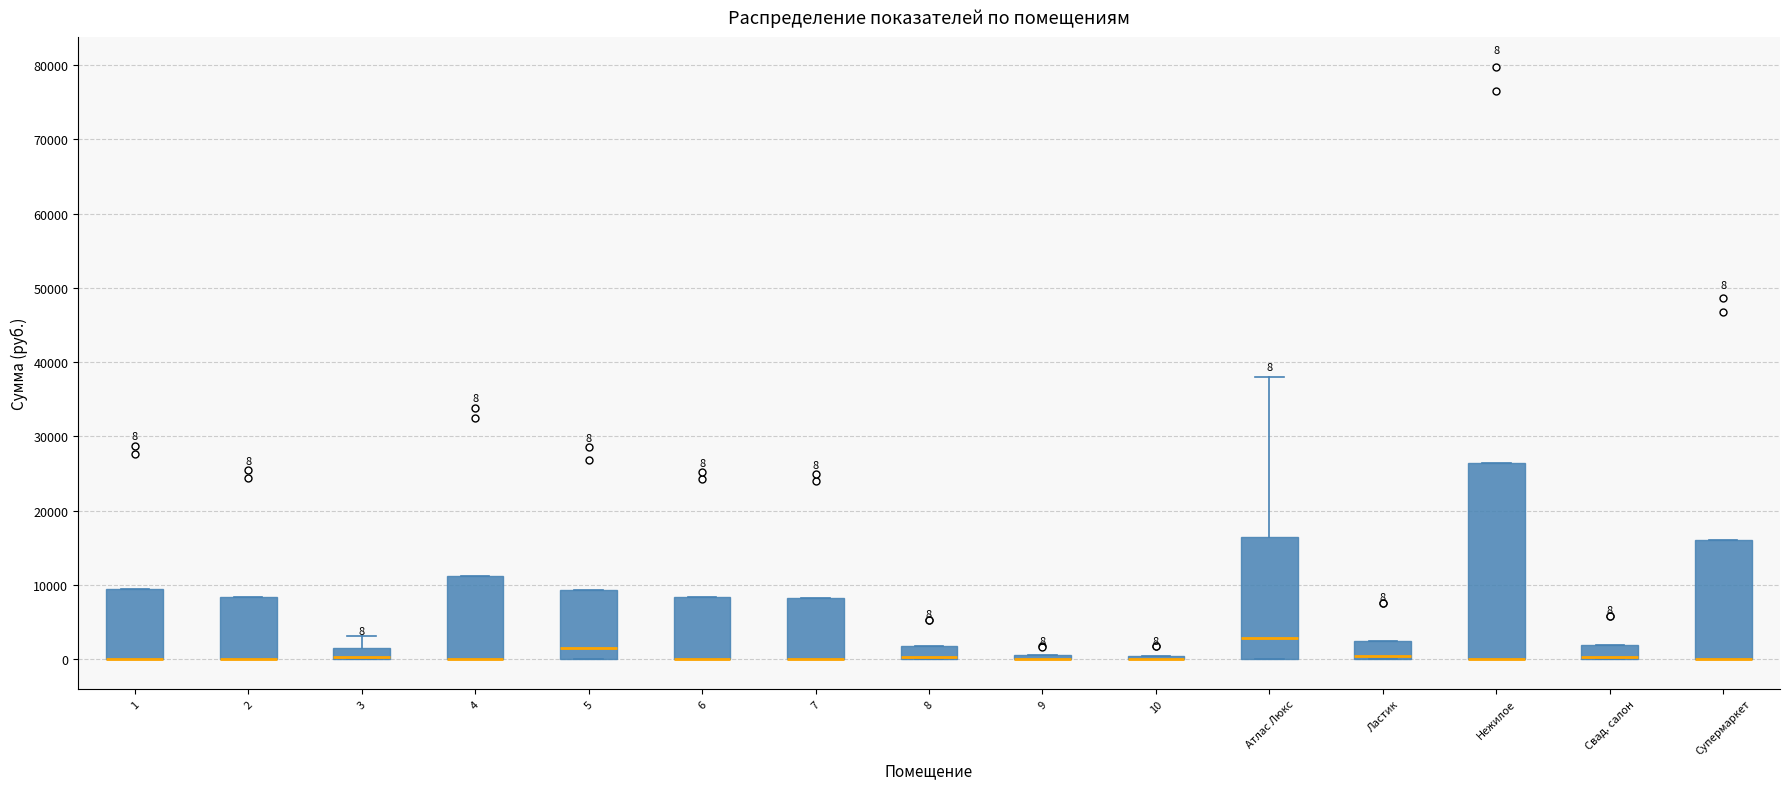

Comparing the boxes themselves (not the whiskers), which one is the tallest?

Нежилое